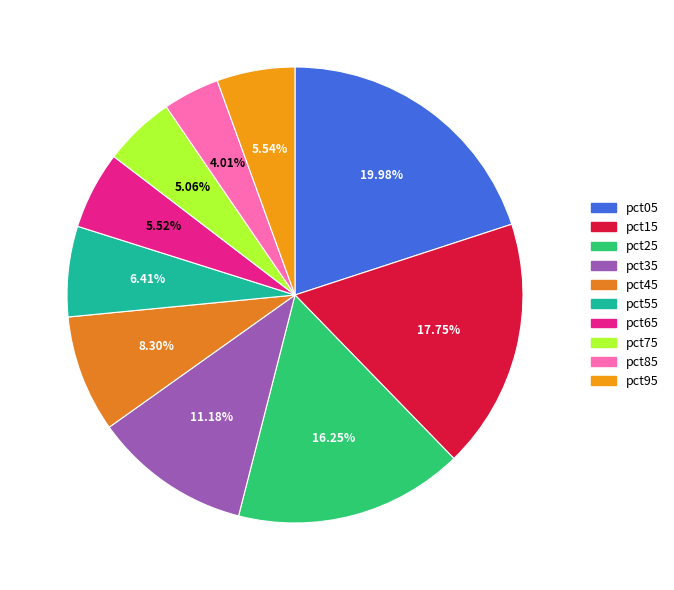

To the nearest percent, what percentage of the pie is pct65?

6%